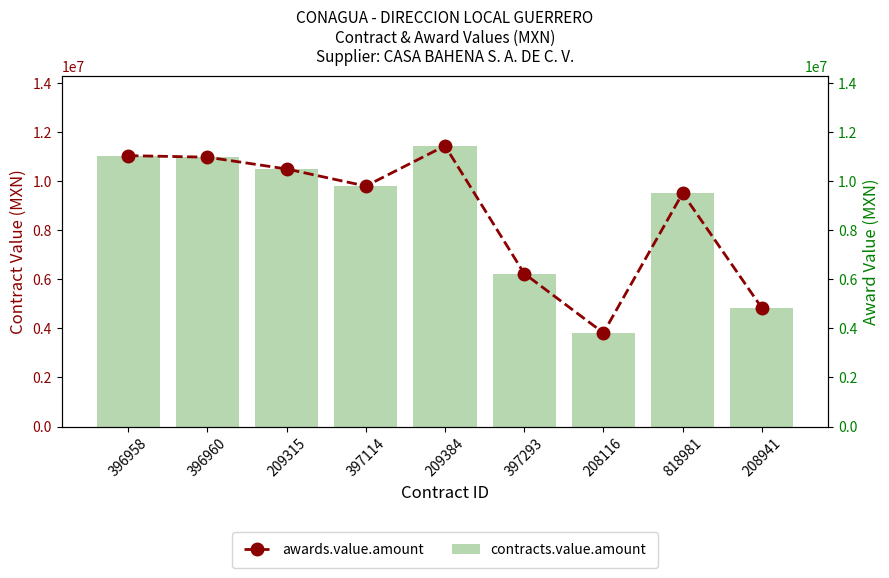

What is the value of the awards.value.amount bar at the 4th from the left?

9791218.8